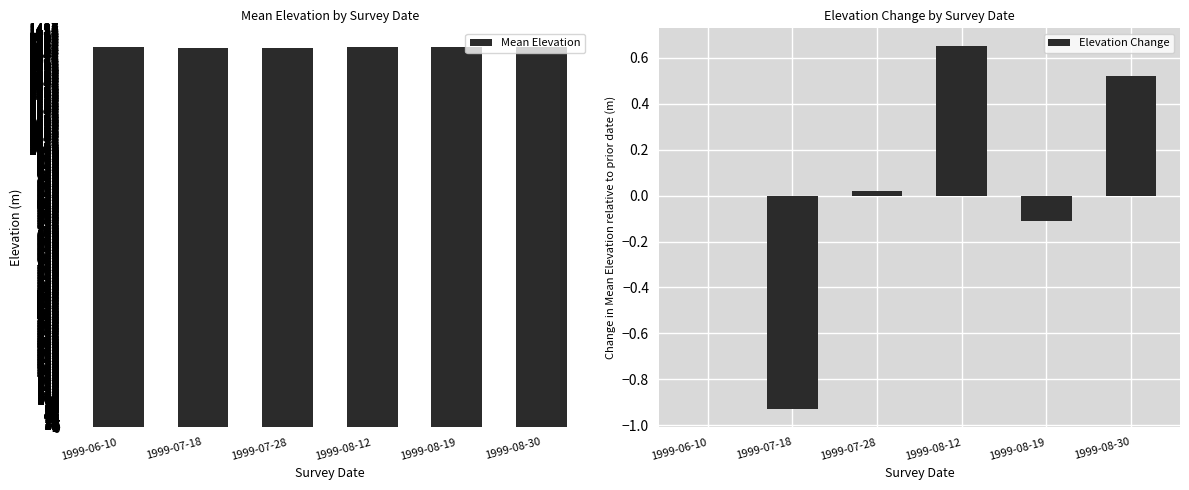

How many data points in Elevation Change are less than 0?

2